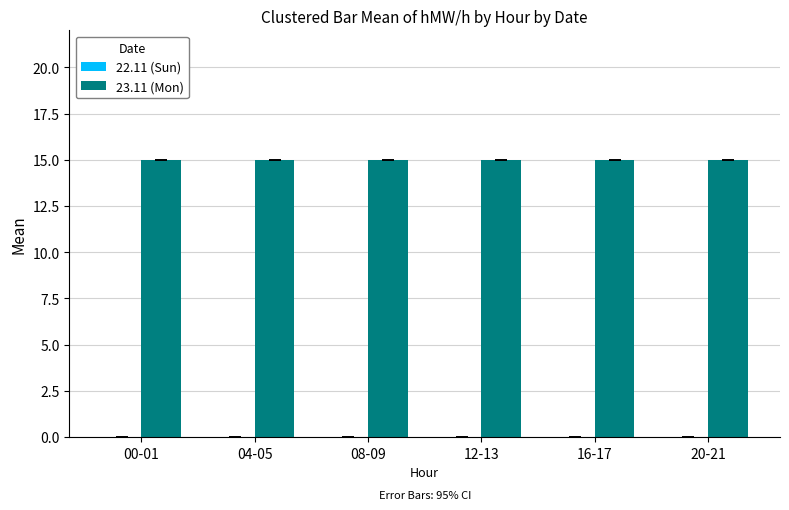

At which category is the sum across all series the highest?

00-01